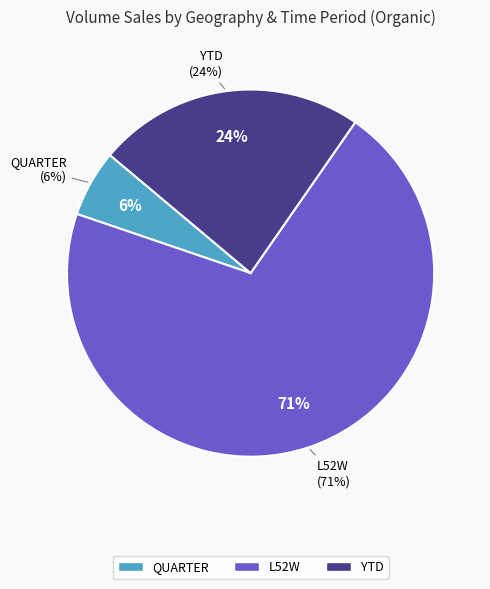

The Total US All Other L52W slice represents 26% of the pie. True or false?

False